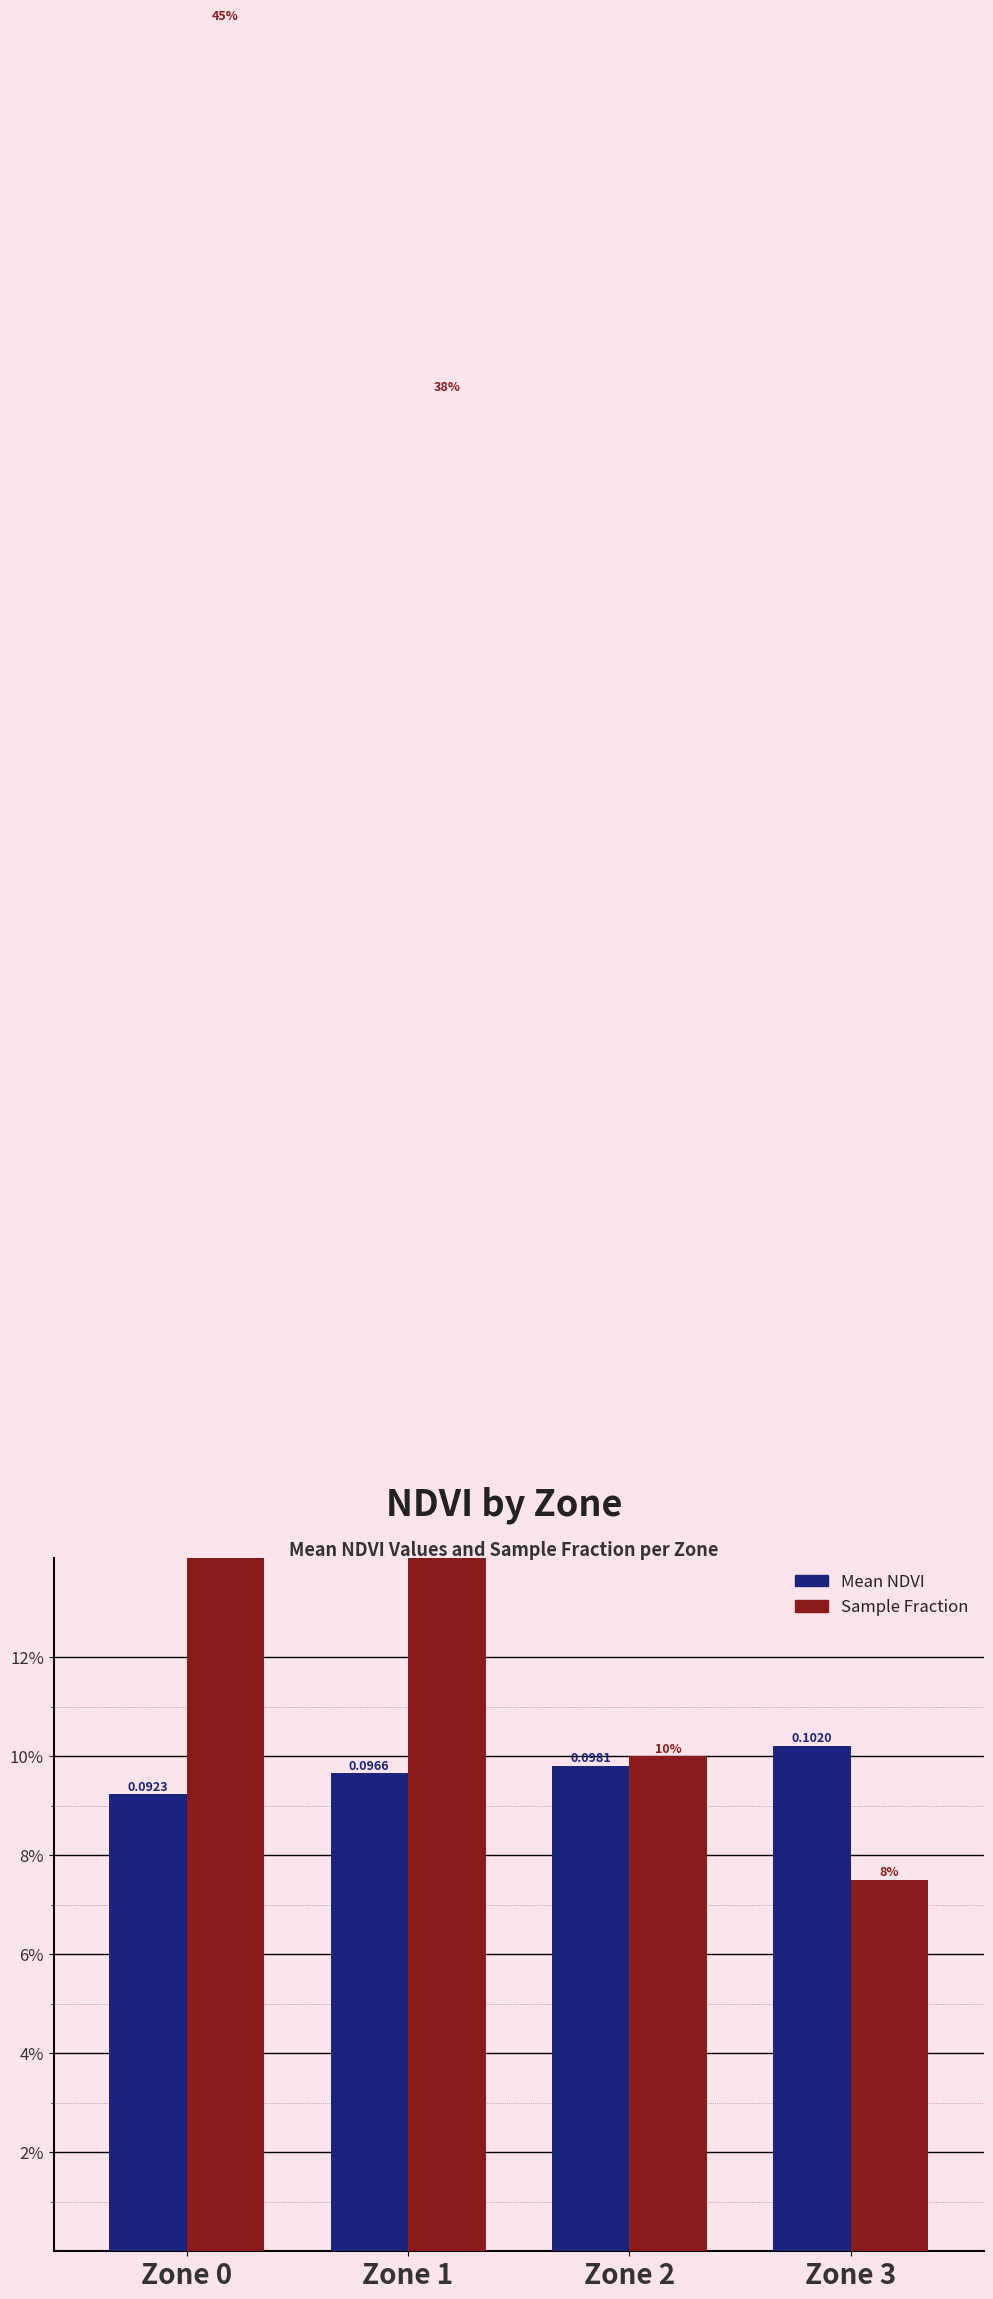

Rank the categories by Sample Fraction value from highest to lowest.

Zone 0, Zone 1, Zone 2, Zone 3